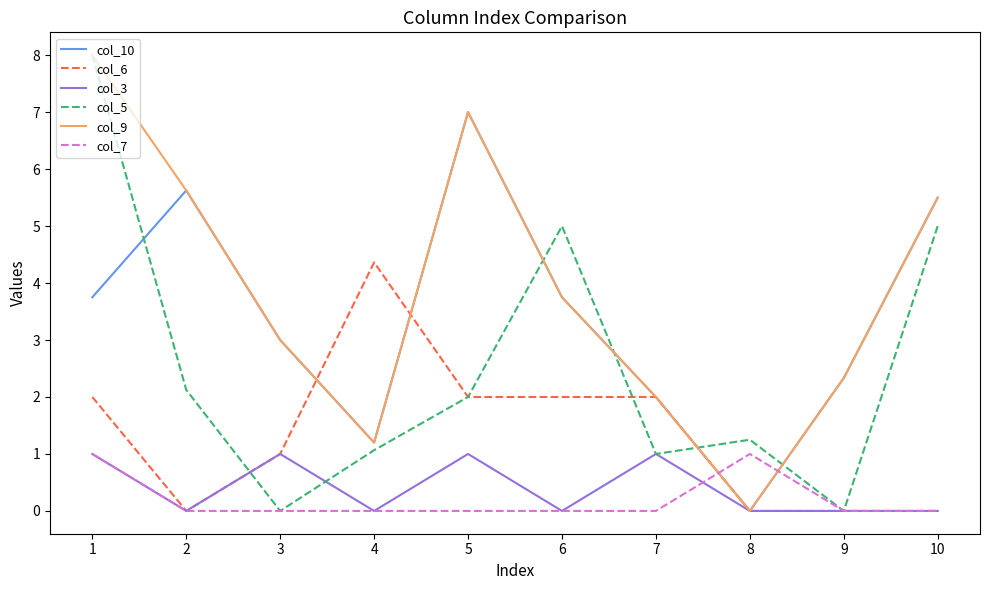

True or false: col_9 and col_7 intersect in this chart.

True